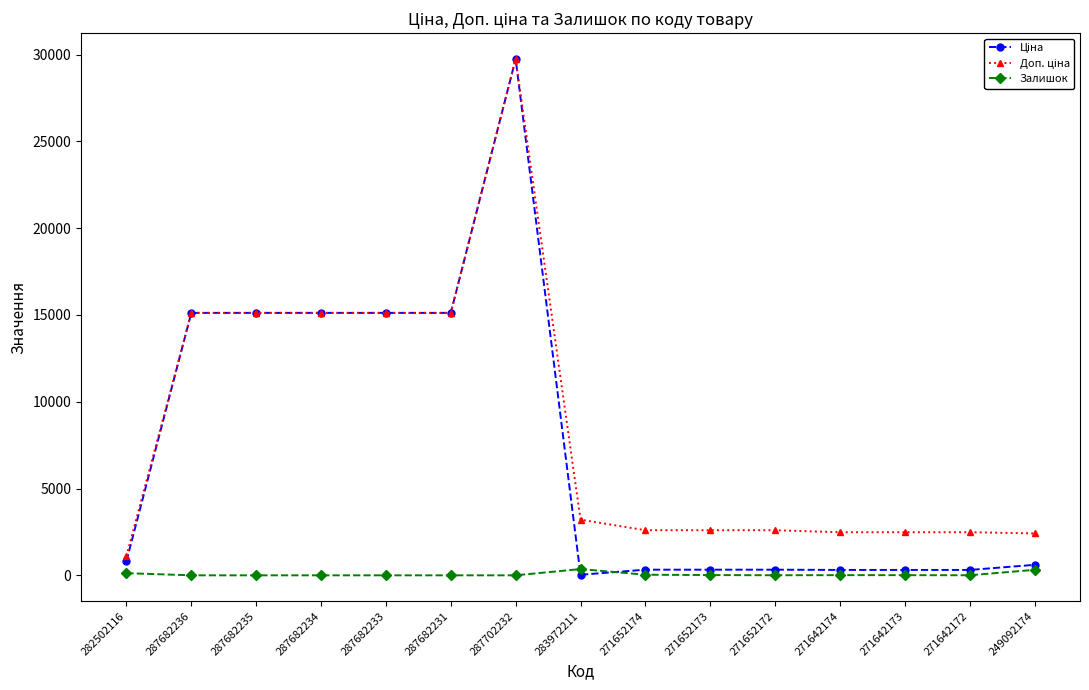

Which category has the highest value across all series?

287702232